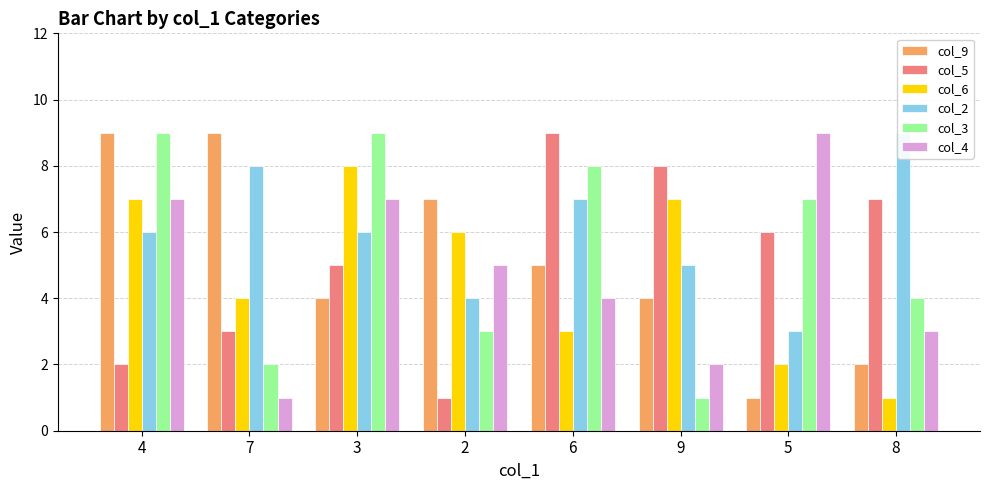

Which has a higher value, 3 or 2?

2